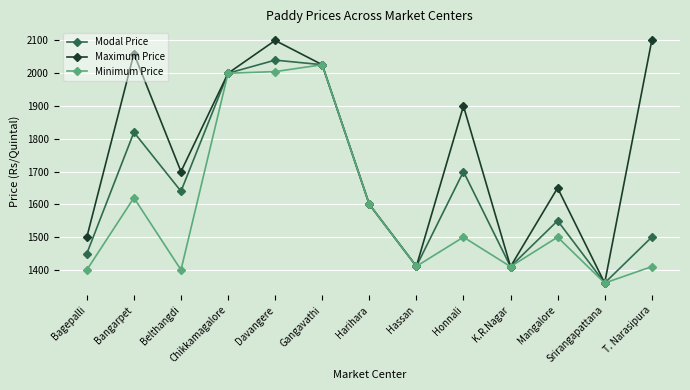

What is the lowest value of the Minimum Price series?

1360